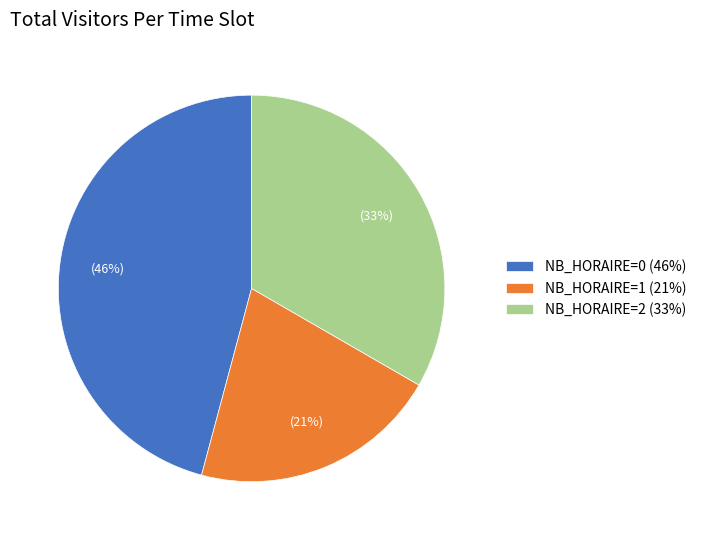

Is there any slice that represents more than half of the pie?

No